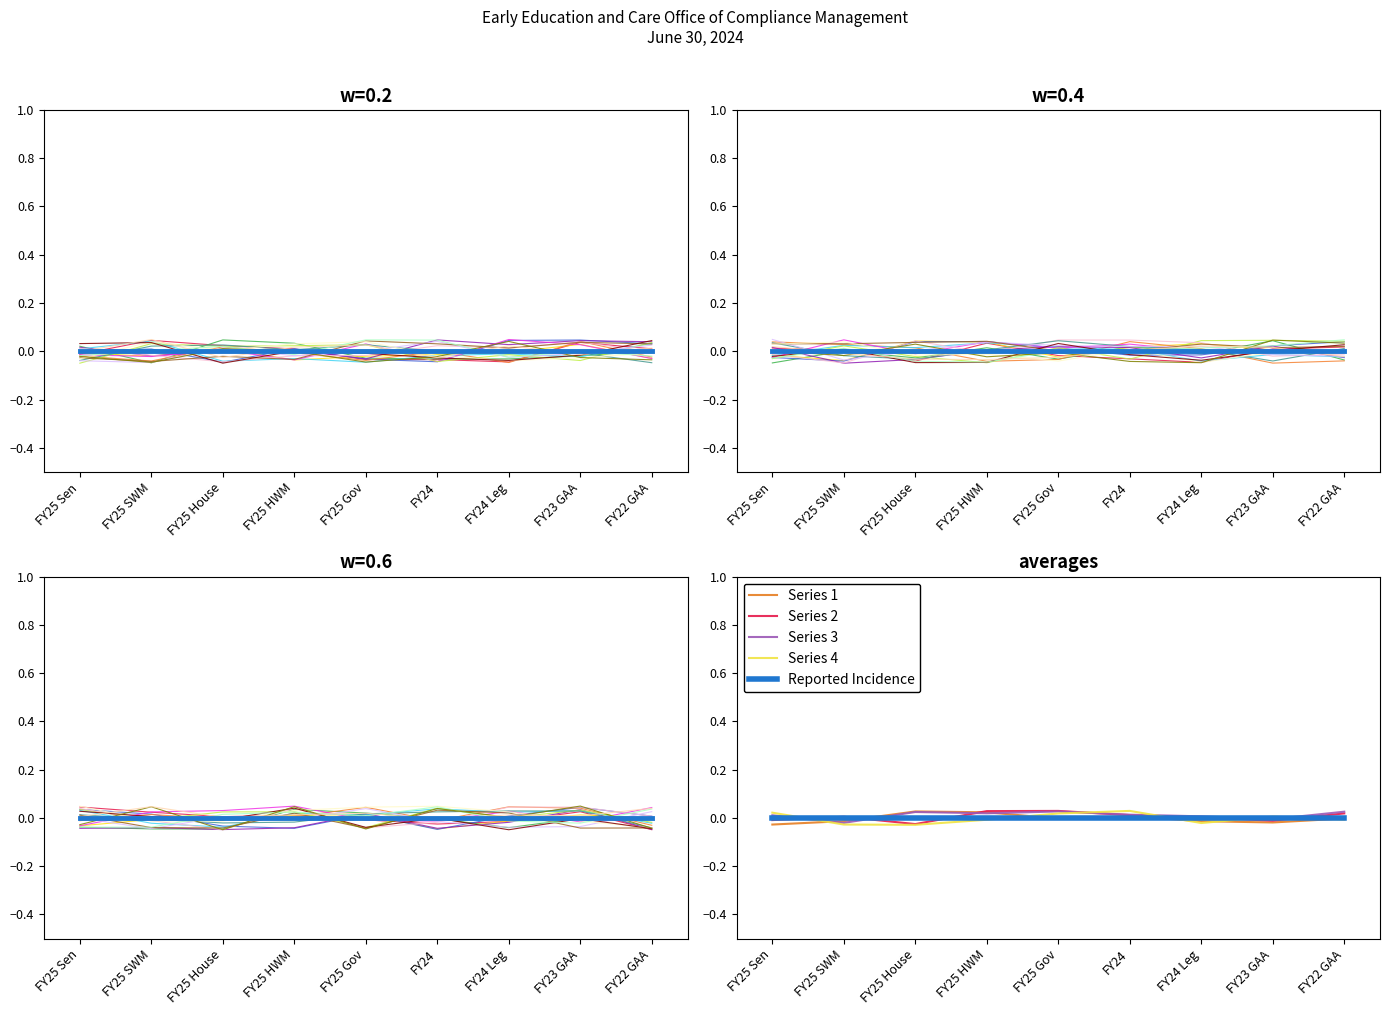

Where is the first local maximum for Series 1?

FY25 House